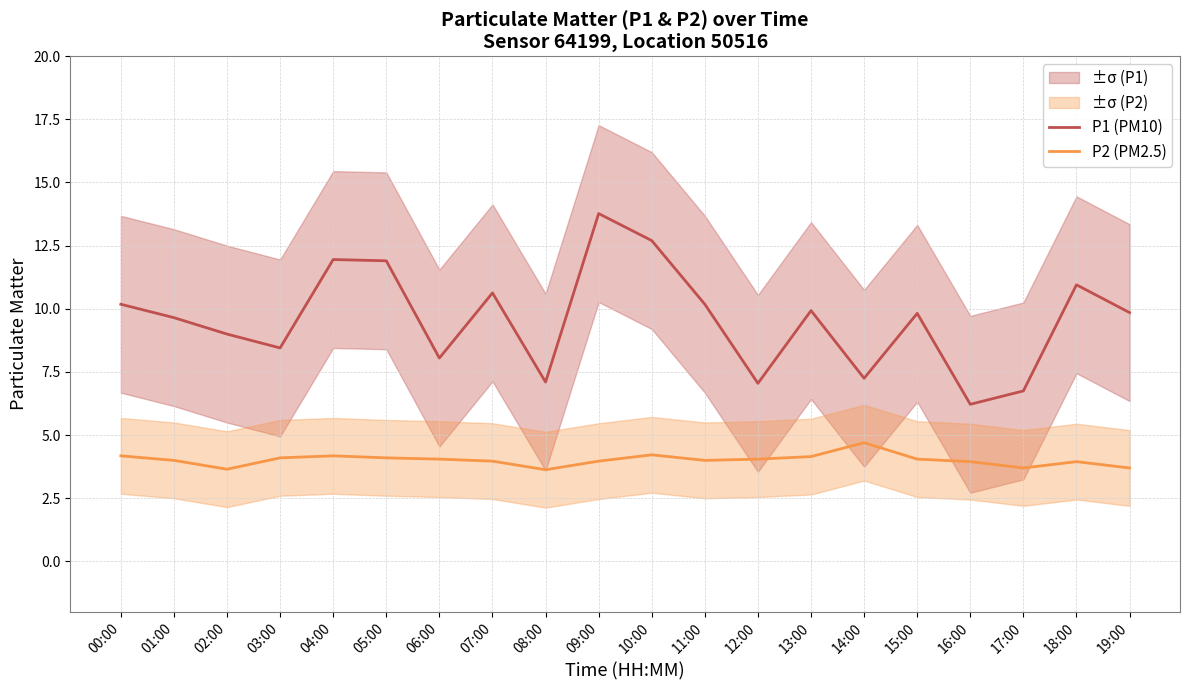

At how many categories does at least one series exceed 12?

2